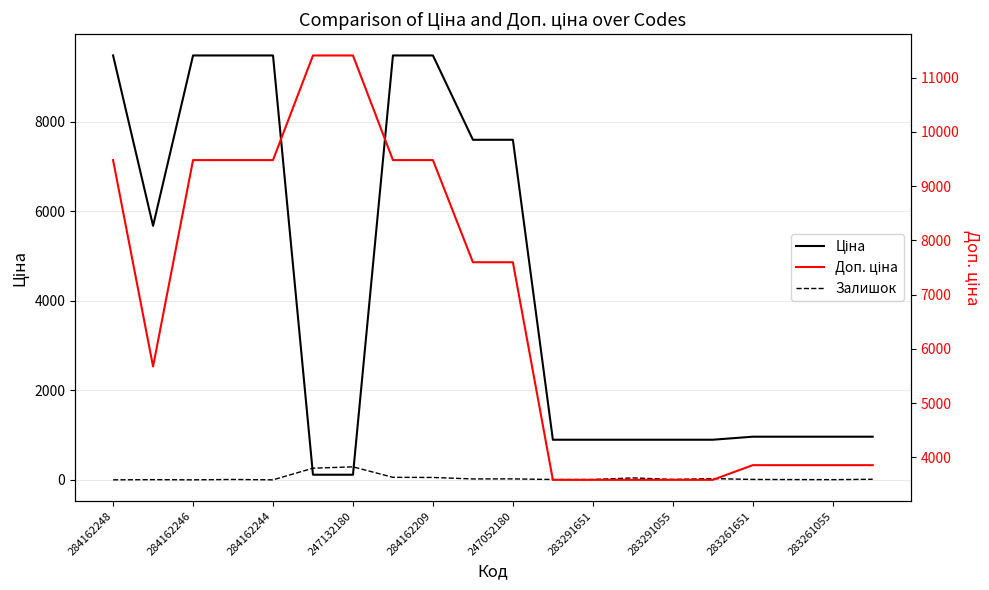

What is the greatest value displayed?

11410.0